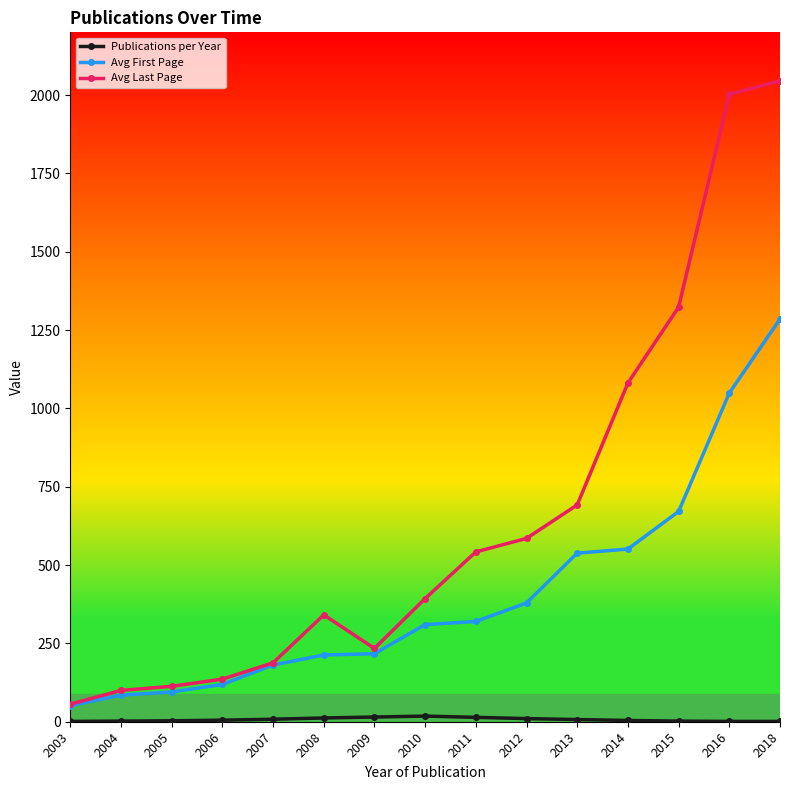

Which series has the widest spread of values?

Avg Last Page